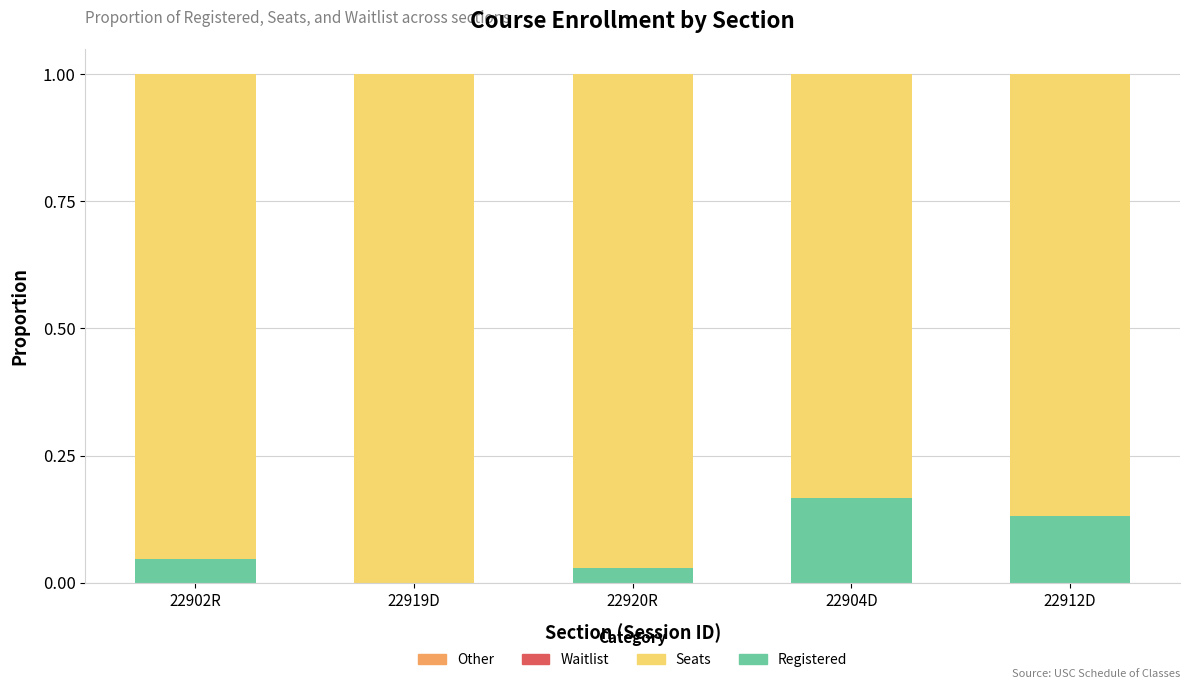

Is it true that Registered equals 0.0 at 22919D?

True